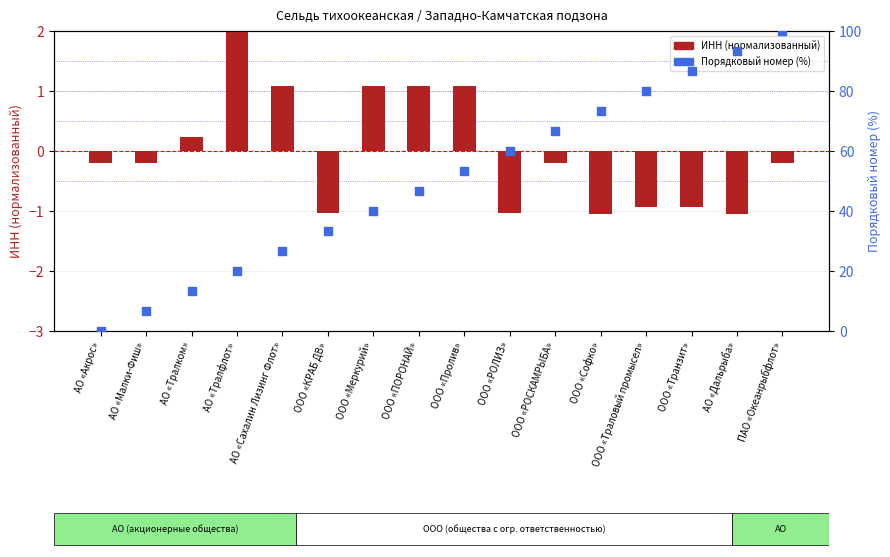

Which series reaches the minimum Y coordinate?

ИНН (нормализованный)